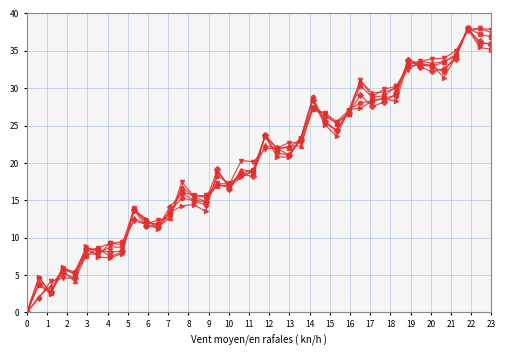

What is the maximum value shown in the chart?

38.0